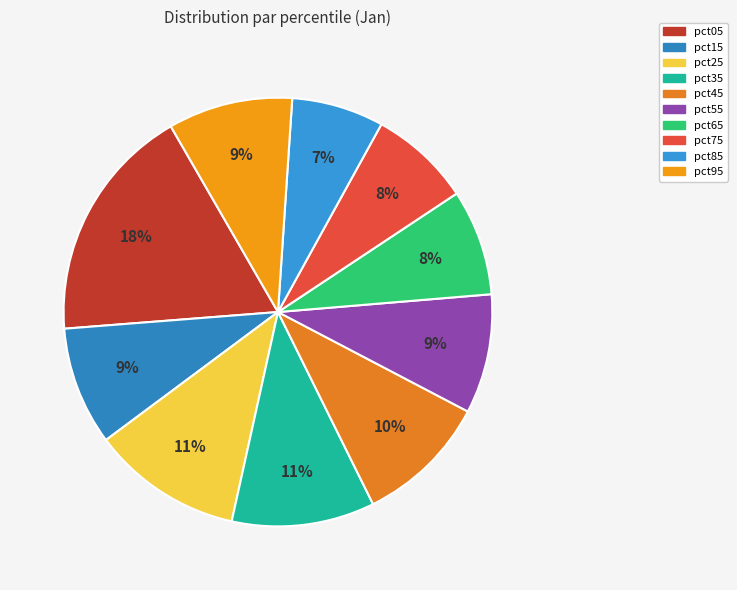

Which category has the biggest portion of the pie?

pct05